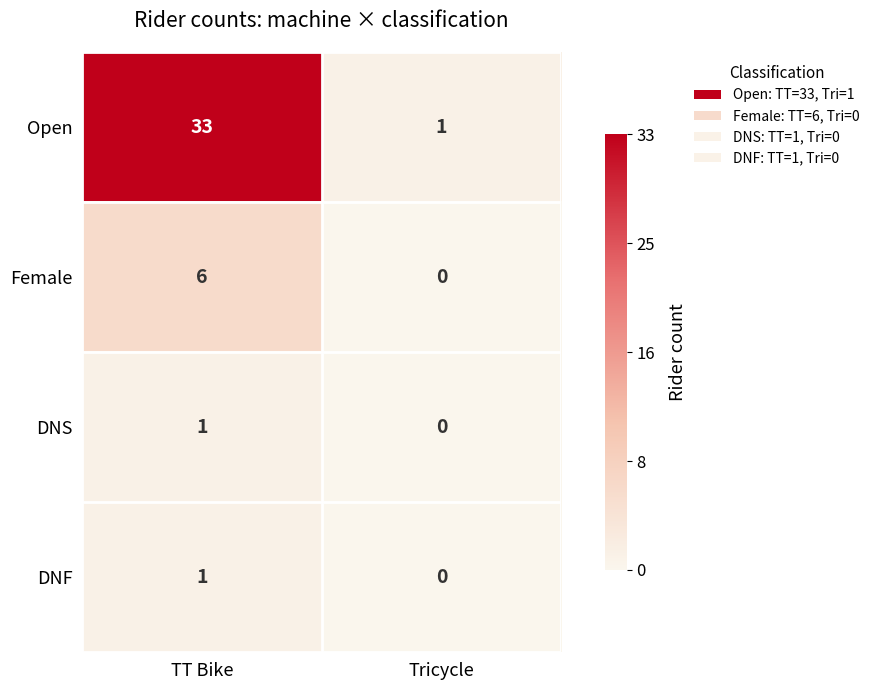

Reading left to right, transcribe all the data shown in this chart.

Open: 33	1
Female: 6	0
DNS: 1	0
DNF: 1	0